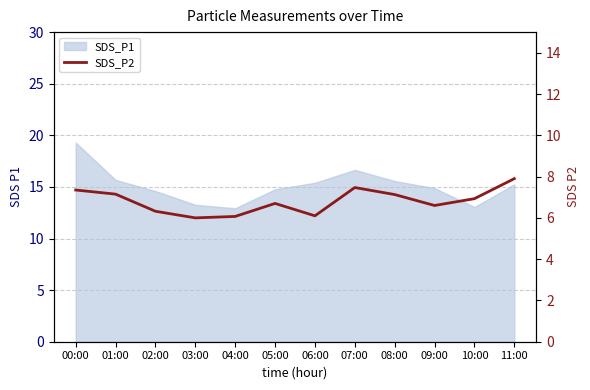

Which label corresponds to the smallest value in the chart?

03:00